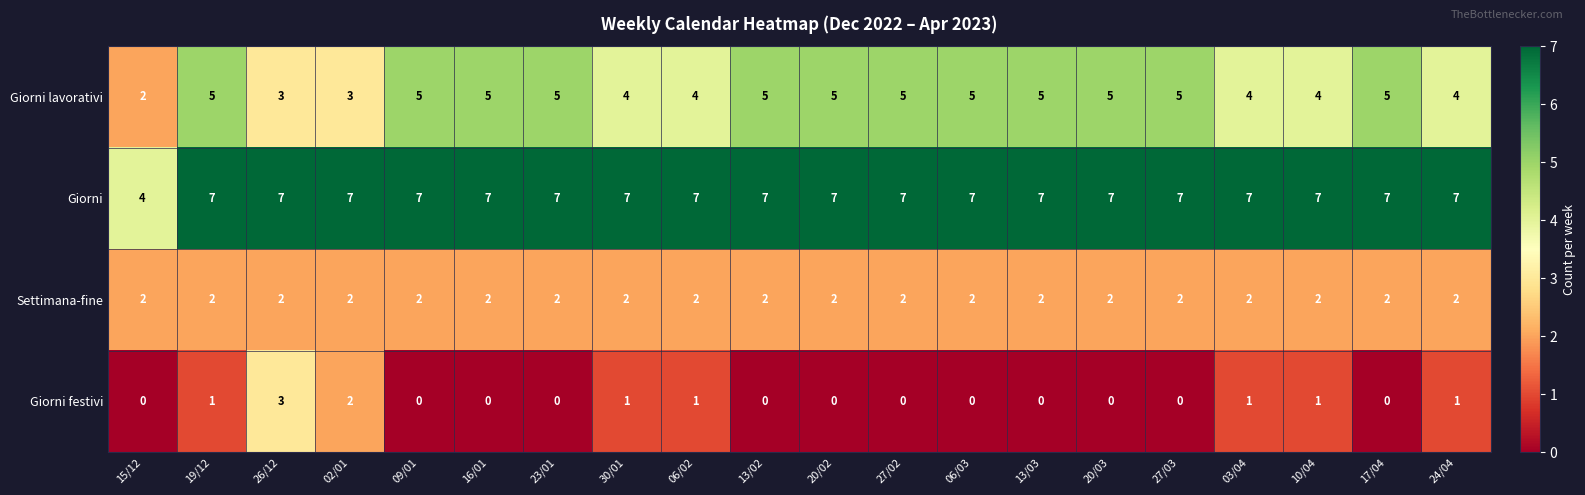

Is it true that Settimana-fine equals 3 at 20/02?

False